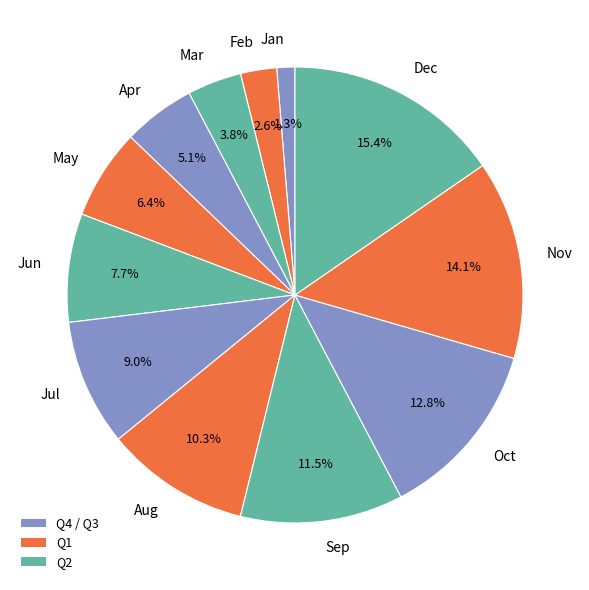

Between Feb and Jun, which is larger?

Jun